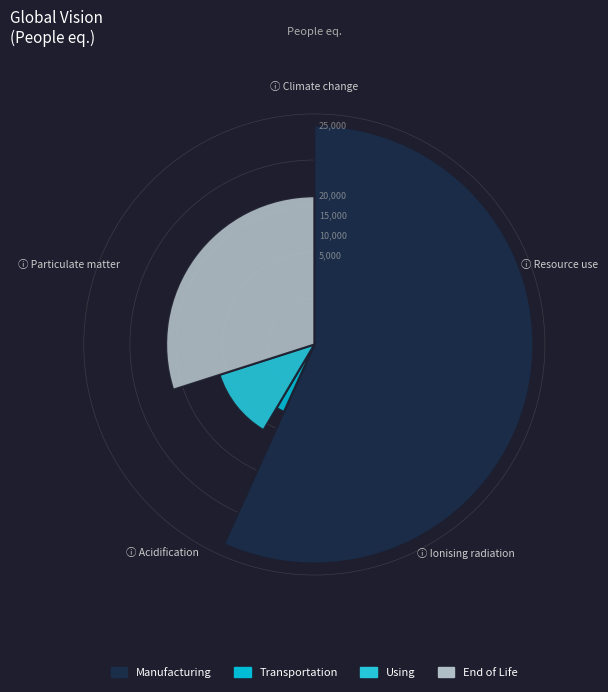

Count the number of slices in the pie.

6